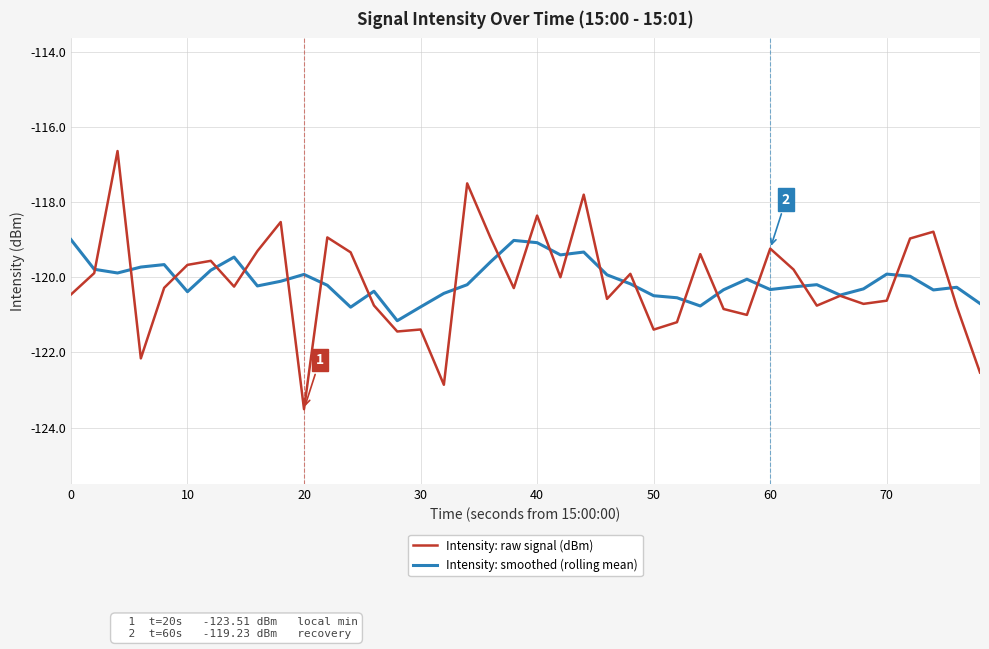

Which series has the largest range (max minus min)?

Intensity: raw signal (dBm)